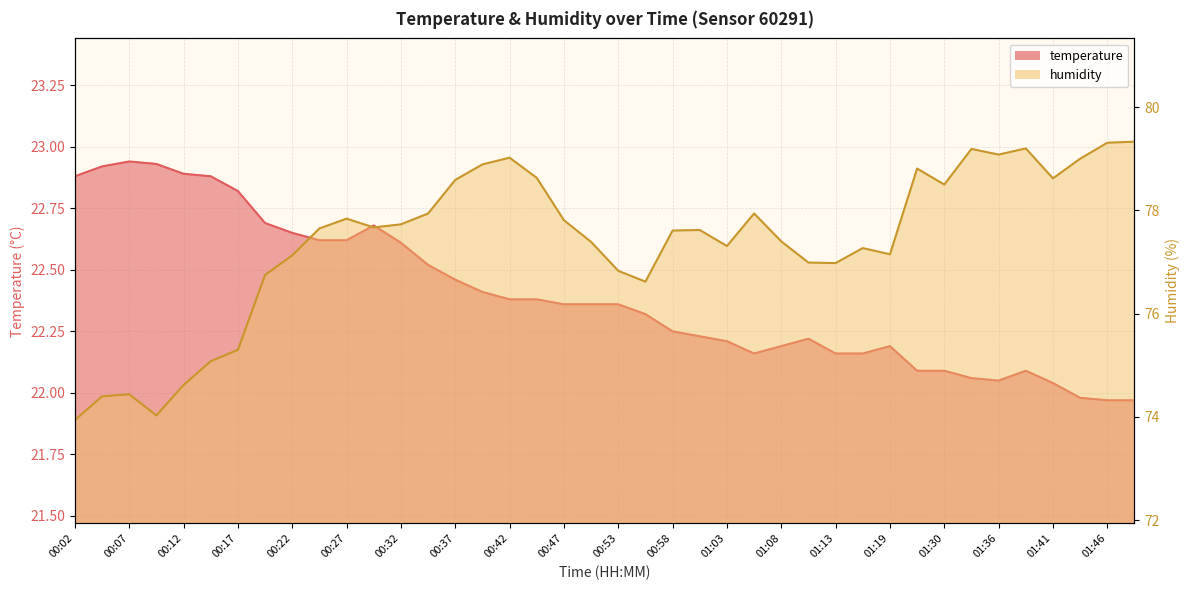

True or false: temperature has a value of 22.4 at 00:40.

True